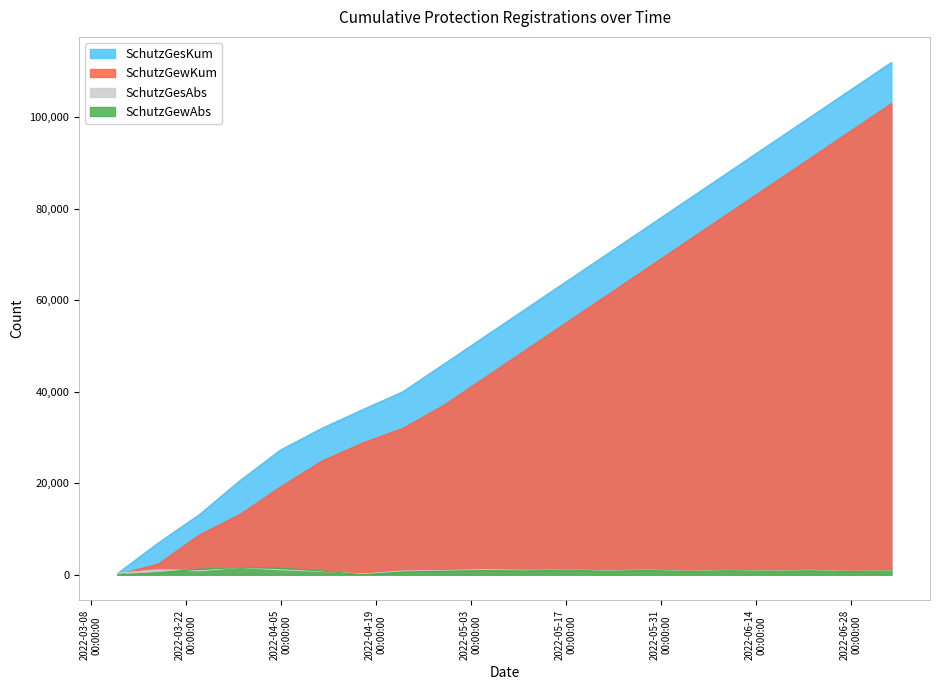

Which series has the largest range (max minus min)?

SchutzGesKum